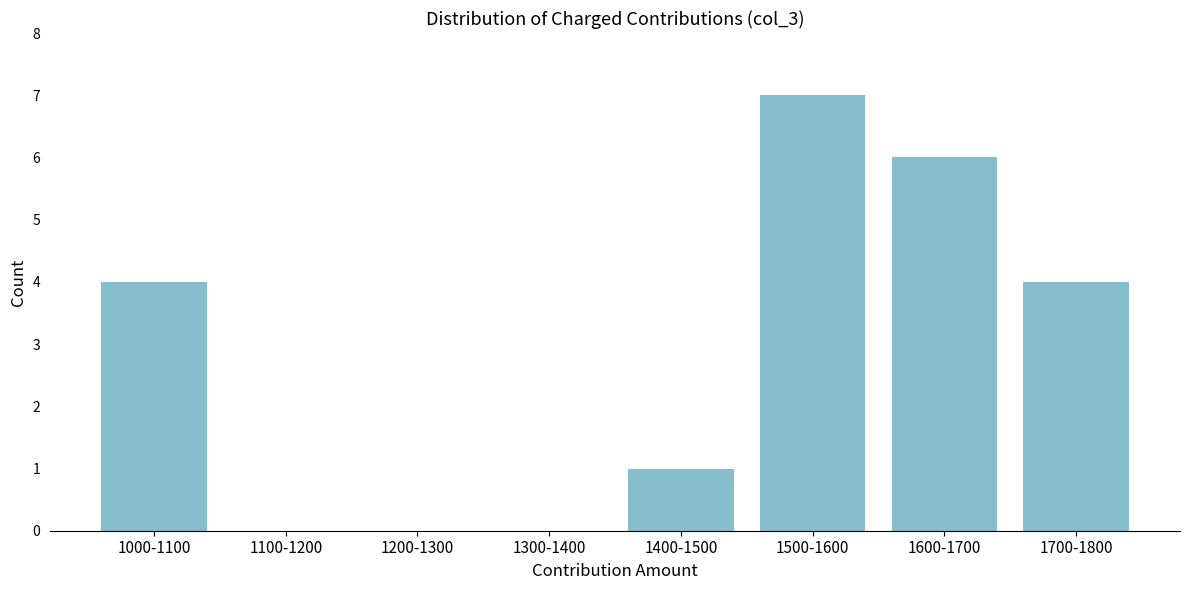

Reading left to right, list all the values displayed in this chart.

1000-1100=4	1100-1200=0	1200-1300=0	1300-1400=0	1400-1500=1	1500-1600=7	1600-1700=6	1700-1800=4